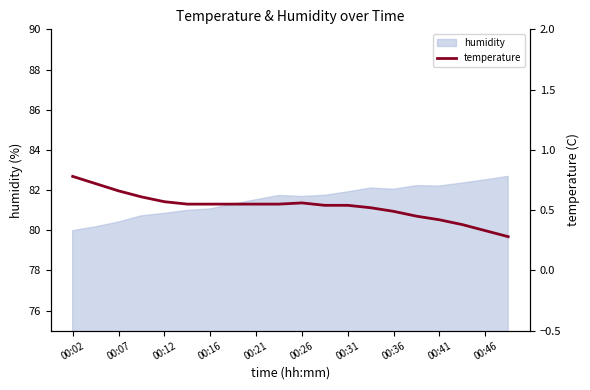

Reading left to right, list all the values displayed in this chart.

0.8	0.7	0.7	0.6	0.6	0.6	0.6	0.6	0.6	0.6	0.6	0.5	0.5	0.5	0.5	0.5	0.4	0.4	0.3	0.3